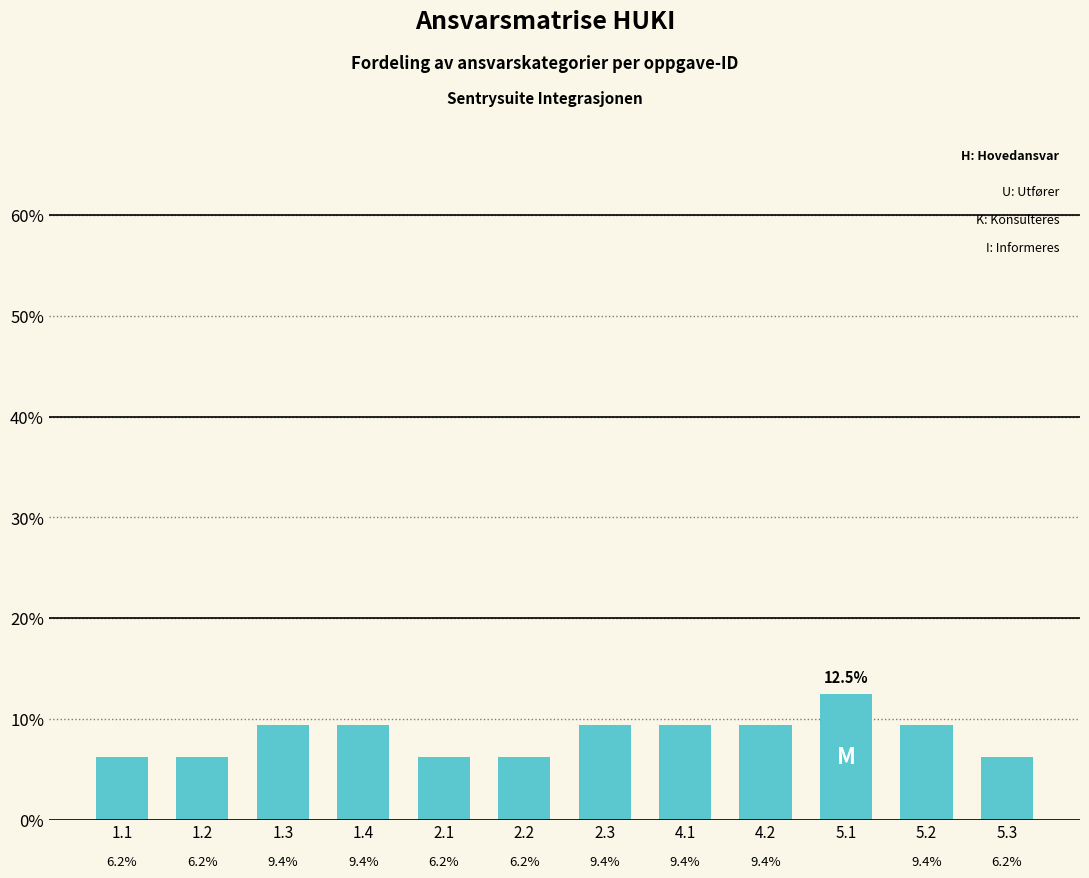

Which category has the highest value across all series?

5.1